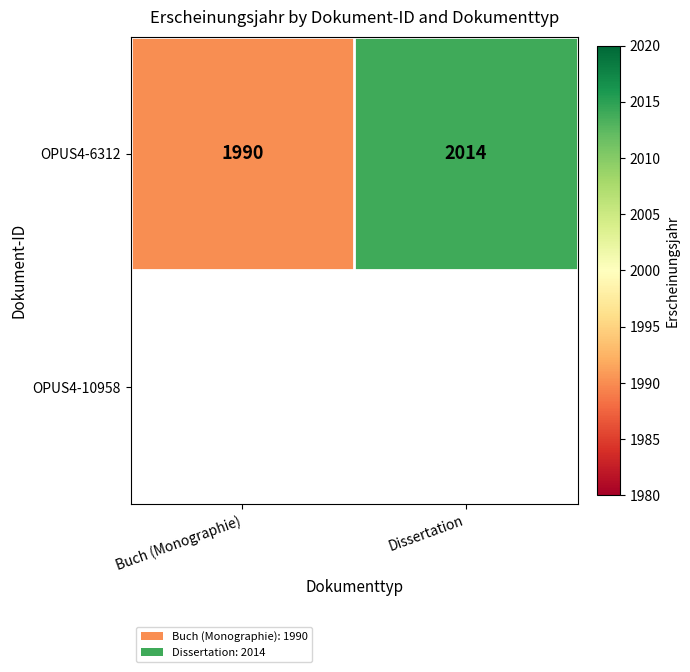

What is the difference between the OPUS4-6312 values at Dissertation and Buch (Monographie)?

24